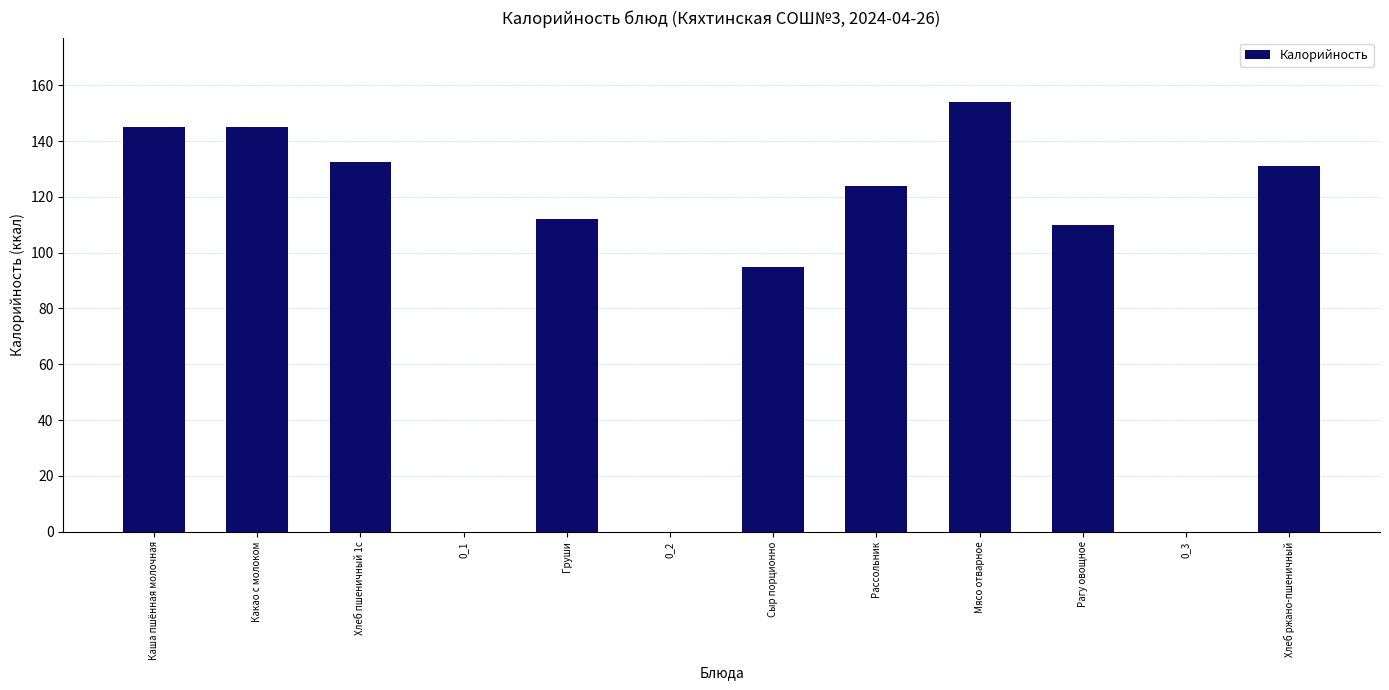

The value at Рагу овощное is 110.0. True or false?

True